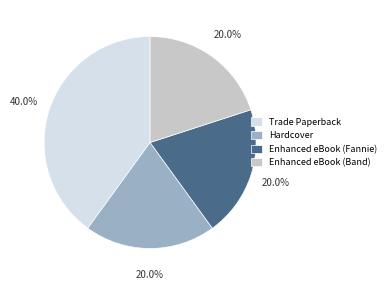

To the nearest percent, what is the difference between the largest and smallest slice percentages?

20%